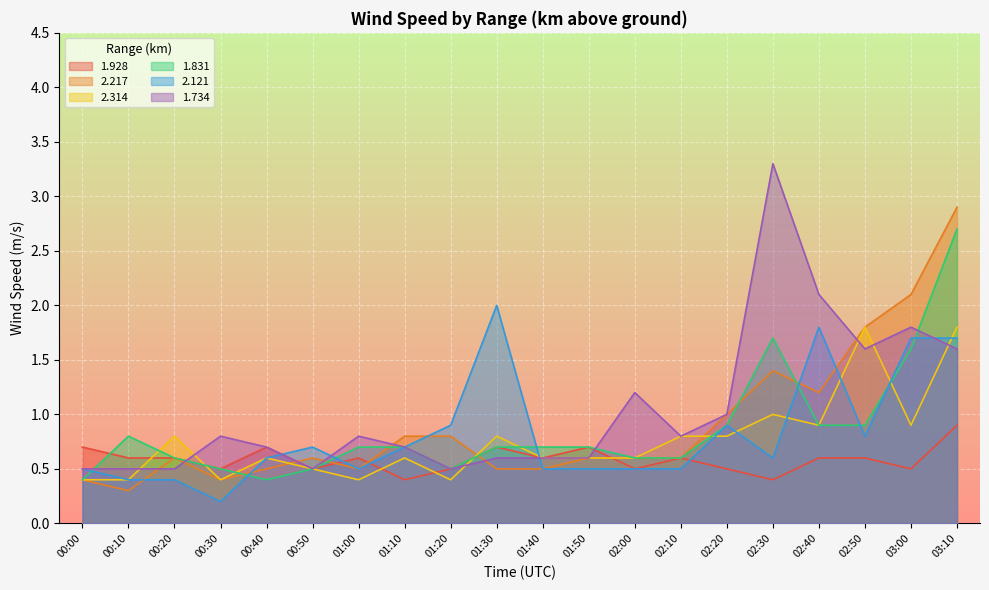

What is the maximum value shown in the chart?

3.3